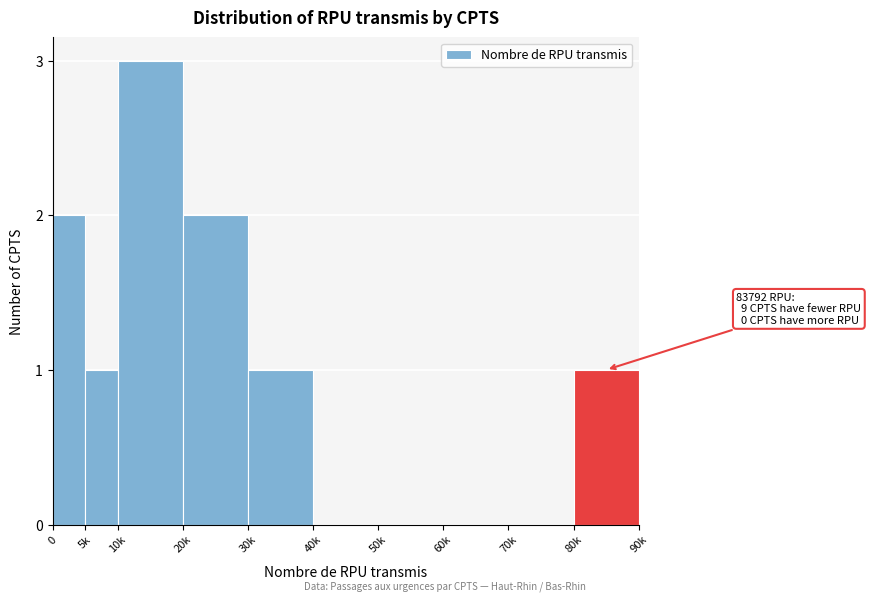

Reading left to right, extract all data points from this chart.

0=2	5k=1	10k=3	20k=2	30k=1	40k=0	50k=0	60k=0	70k=0	80k=1